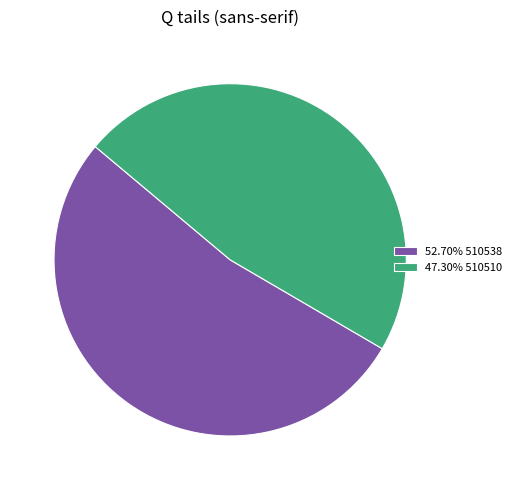

Do 47.30% 510510 and 52.70% 510538 together represent more than half of the pie?

Yes